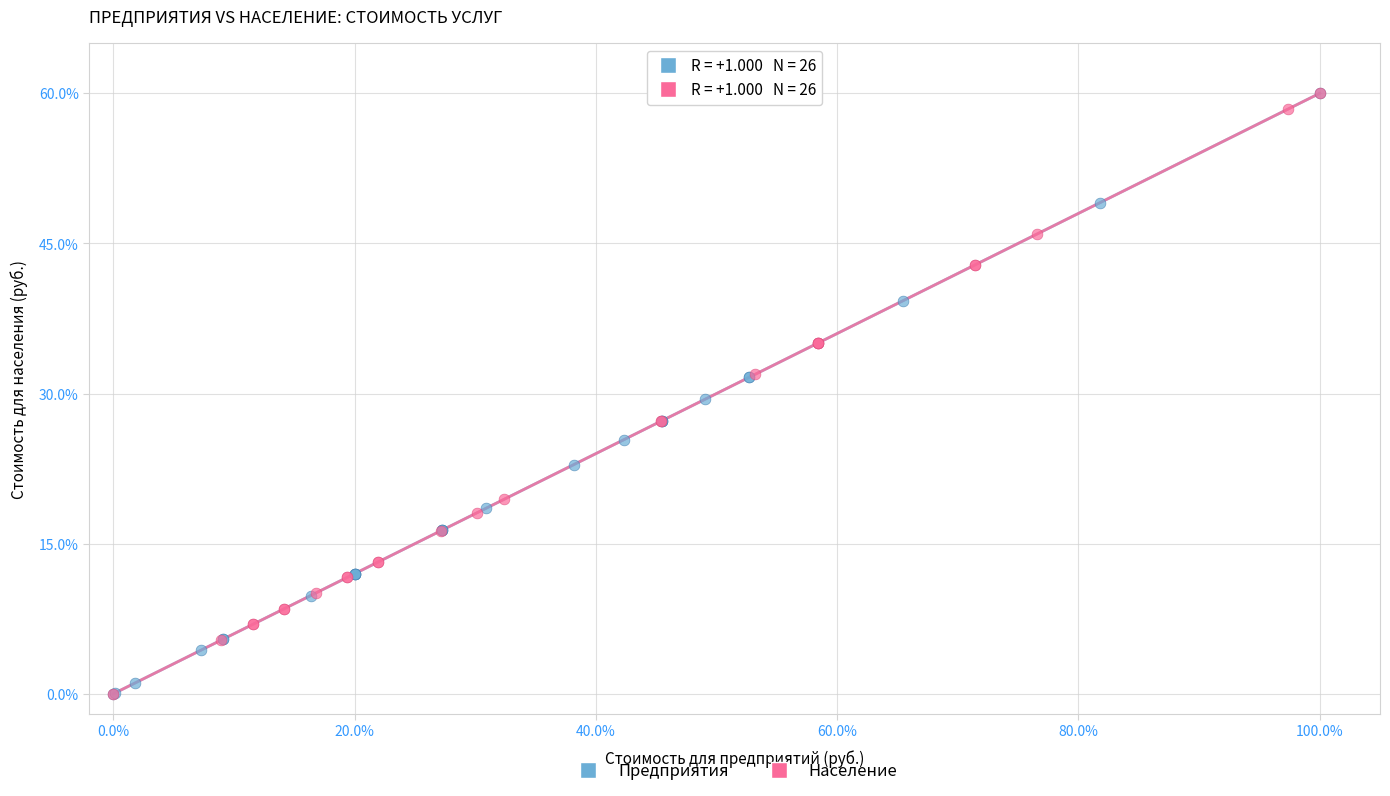

What are all the series names shown in the legend?

Предприятия, Население